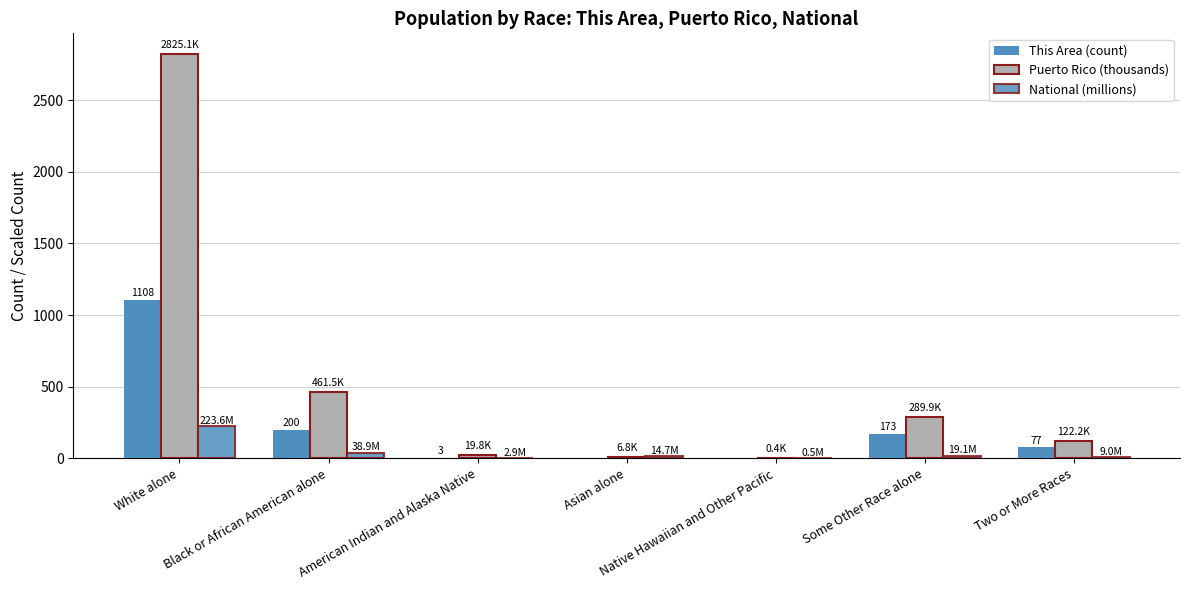

How many categories are shown in the chart?

7